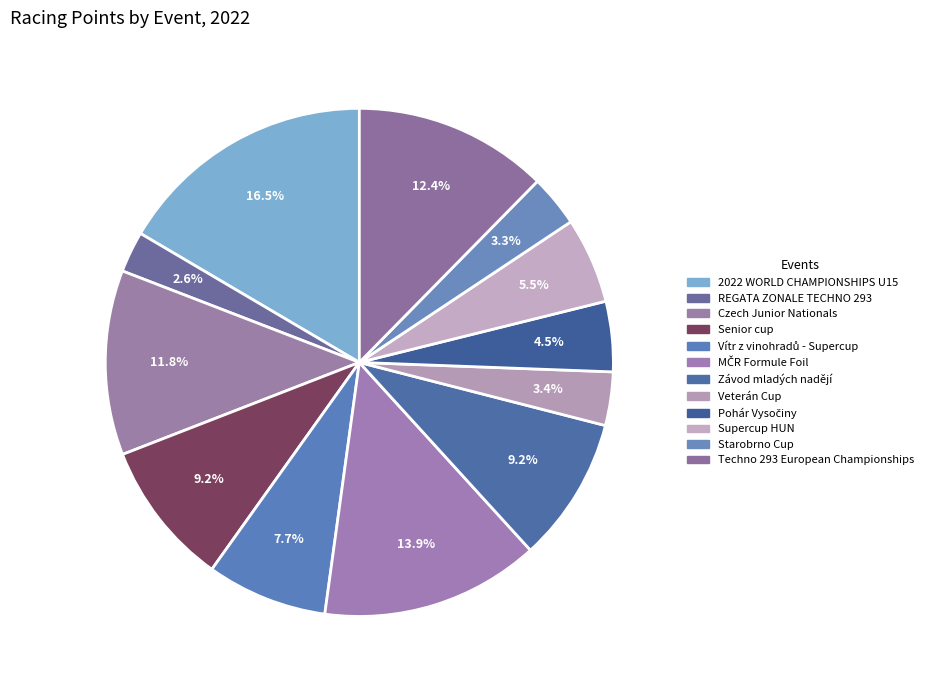

Is it true that 2022 WORLD CHAMPIONSHIPS U15 is 17% of the pie?

True